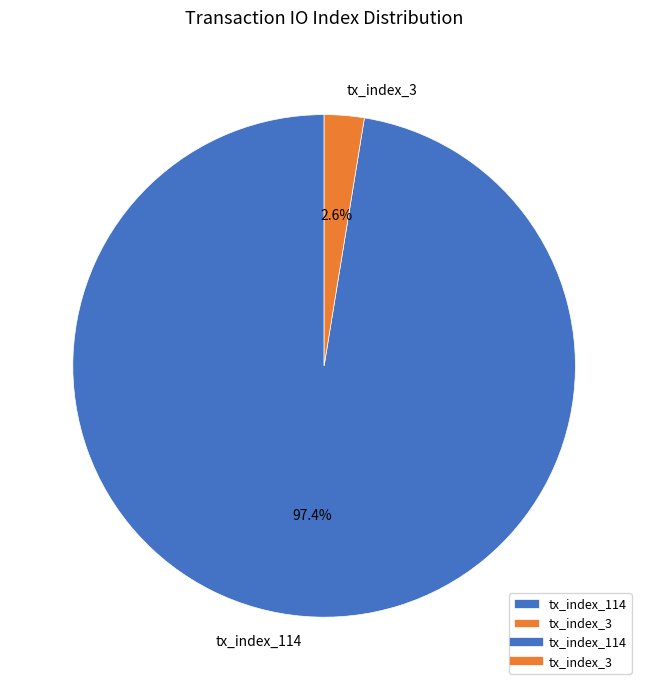

Is the sum of tx_index_114 and tx_index_3 greater than half?

Yes